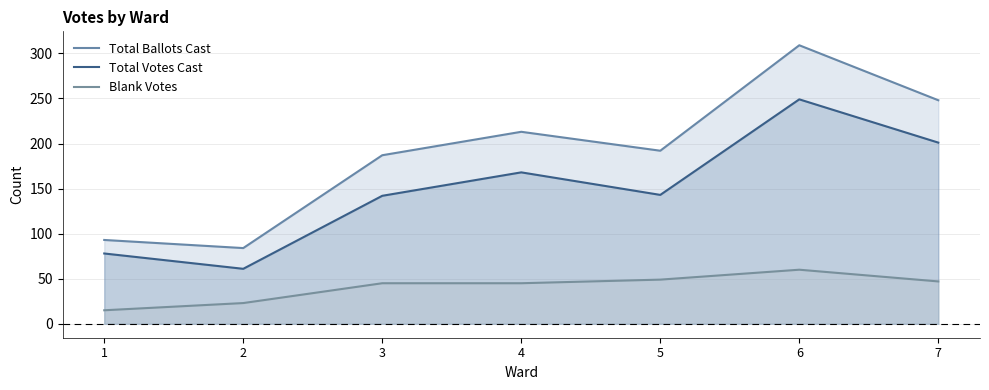

Reading left to right, extract all data points from this chart.

Total Ballots Cast: 1=93	2=84	3=187	4=213	5=192	6=309	7=248
Total Votes Cast: 1=78	2=61	3=142	4=168	5=143	6=249	7=201
Blank Votes: 1=15	2=23	3=45	4=45	5=49	6=60	7=47